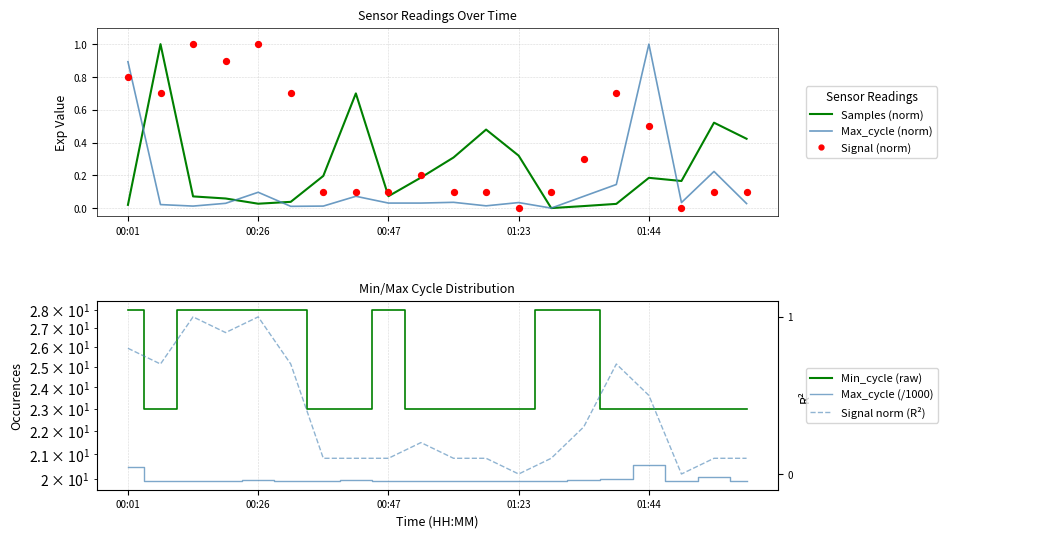

Which series contains the lowest Y value?

Samples (norm)